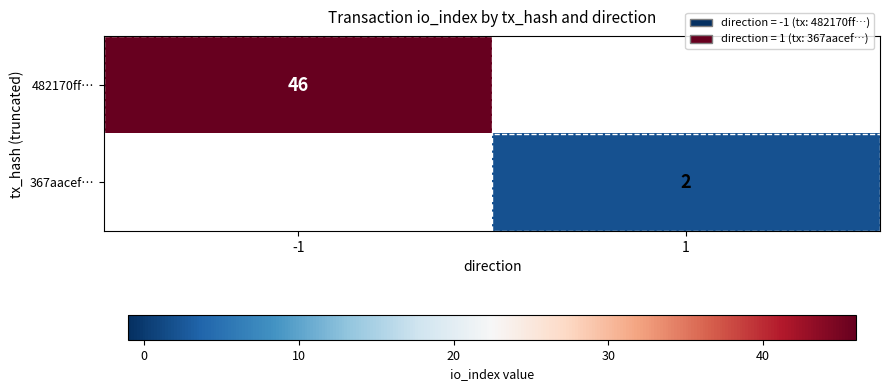

Which has a higher value, 1 or -1?

-1